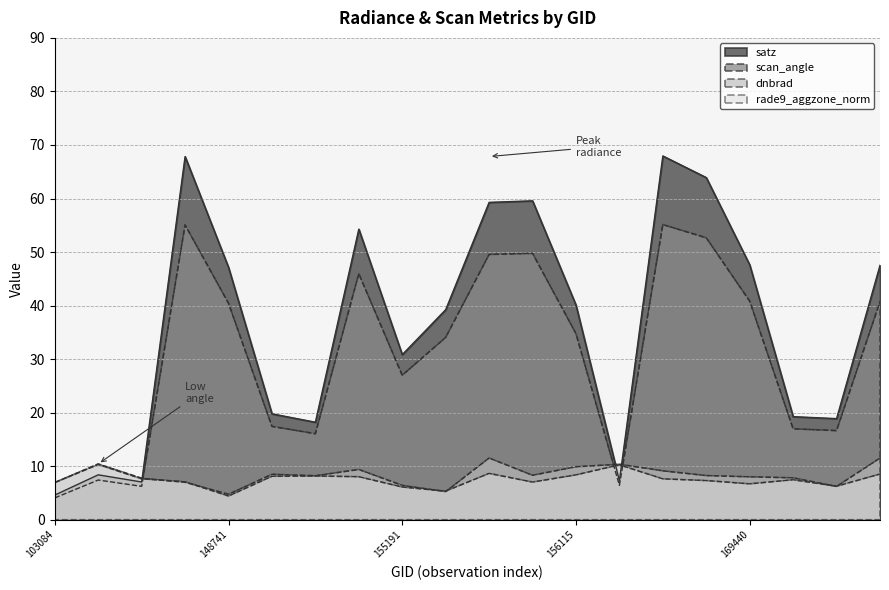

True or false: scan_angle and satz intersect in this chart.

False